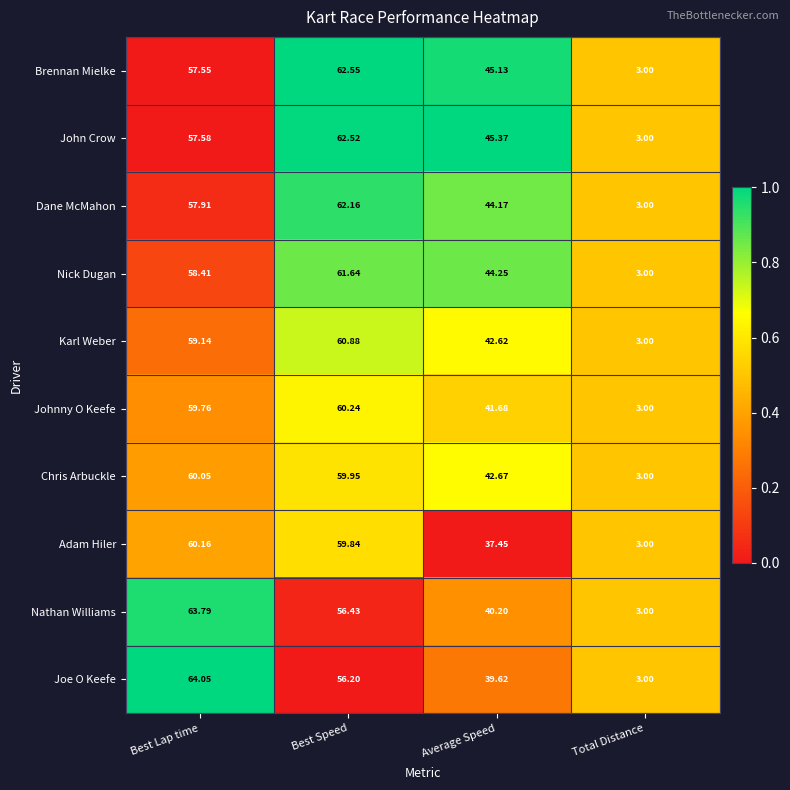

Which series has the largest total across all categories?

John Crow